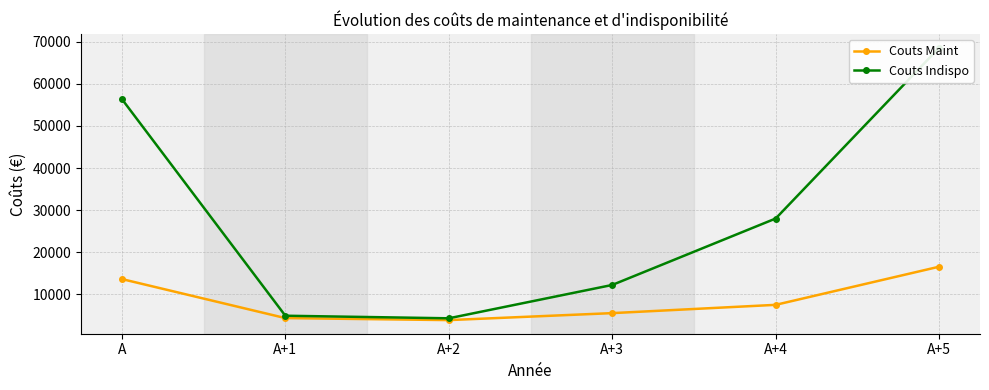

How many interior local valleys does the Couts Maint series have?

1